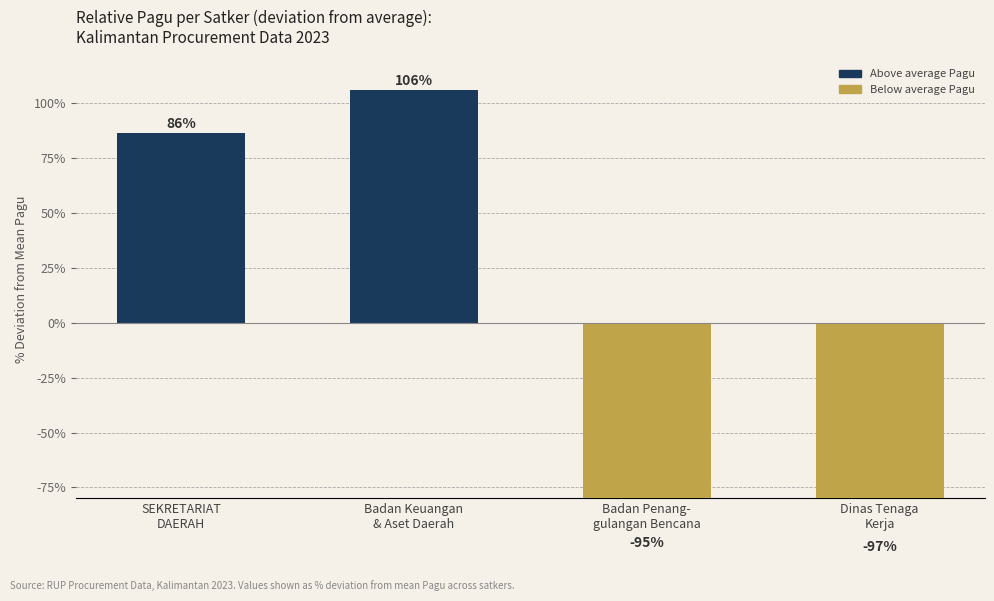

True or false: the data shows 105.9 at Badan Keuangan
& Aset Daerah.

True